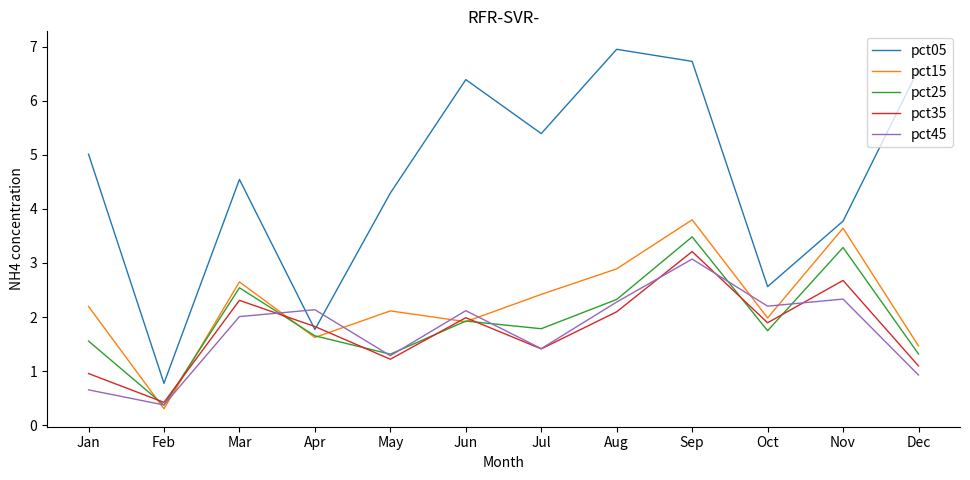

True or false: pct25 has a value of 3.5 at Sep.

True